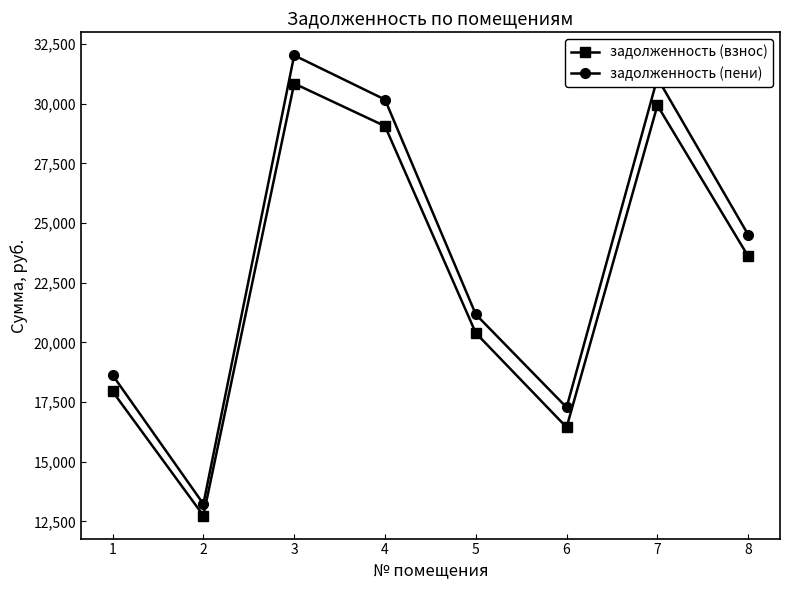

How many interior local peaks does the задолженность (взнос) series have?

2